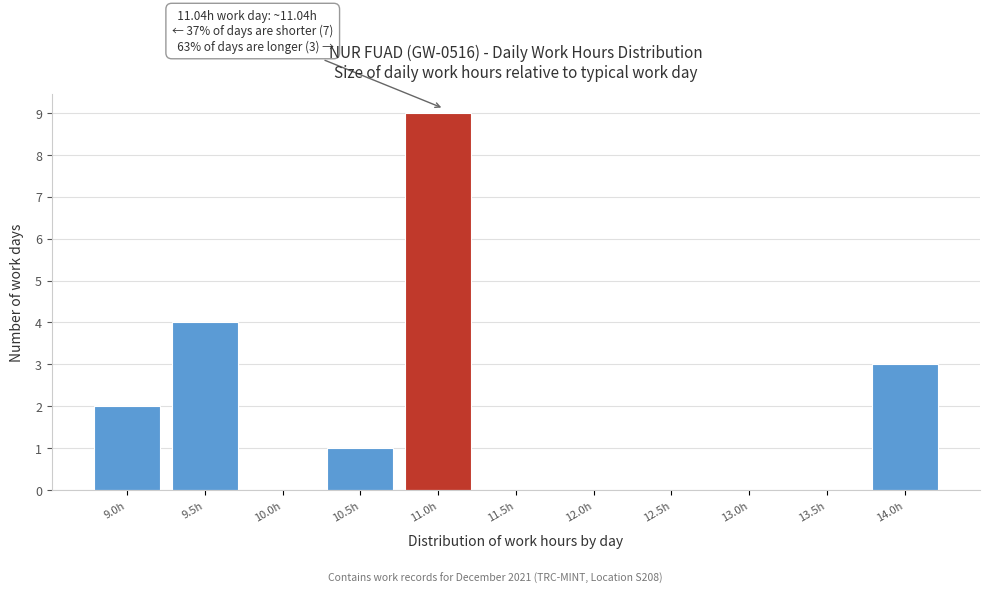

Reading right to left, transcribe all the data shown in this chart.

14.0h=3	13.5h=0	13.0h=0	12.5h=0	12.0h=0	11.5h=0	11.0h=9	10.5h=1	10.0h=0	9.5h=4	9.0h=2